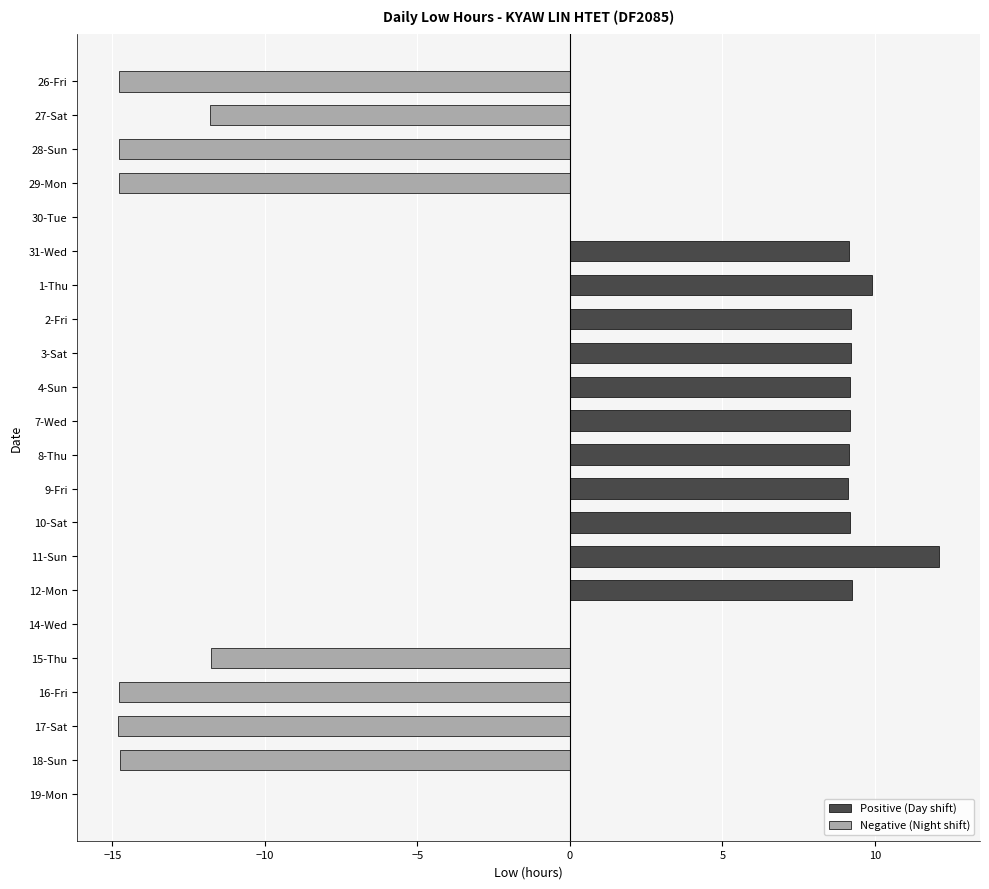

How many categories are shown in the chart?

22